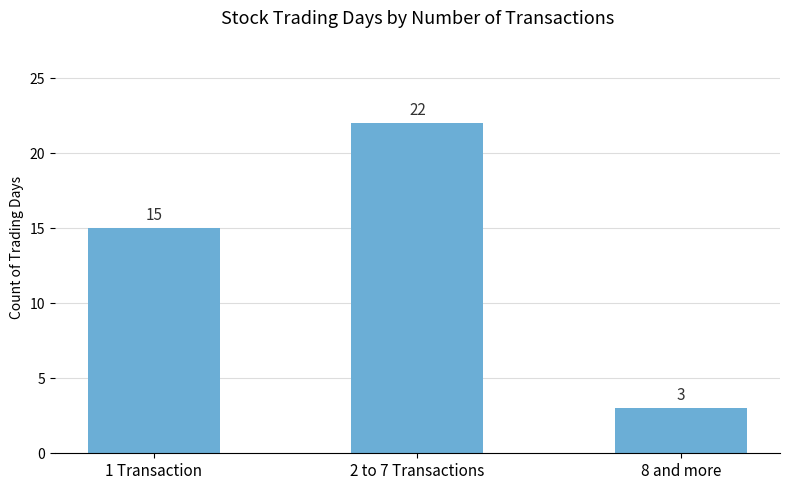

The chart shows a value of 6 at 1 Transaction. True or false?

False